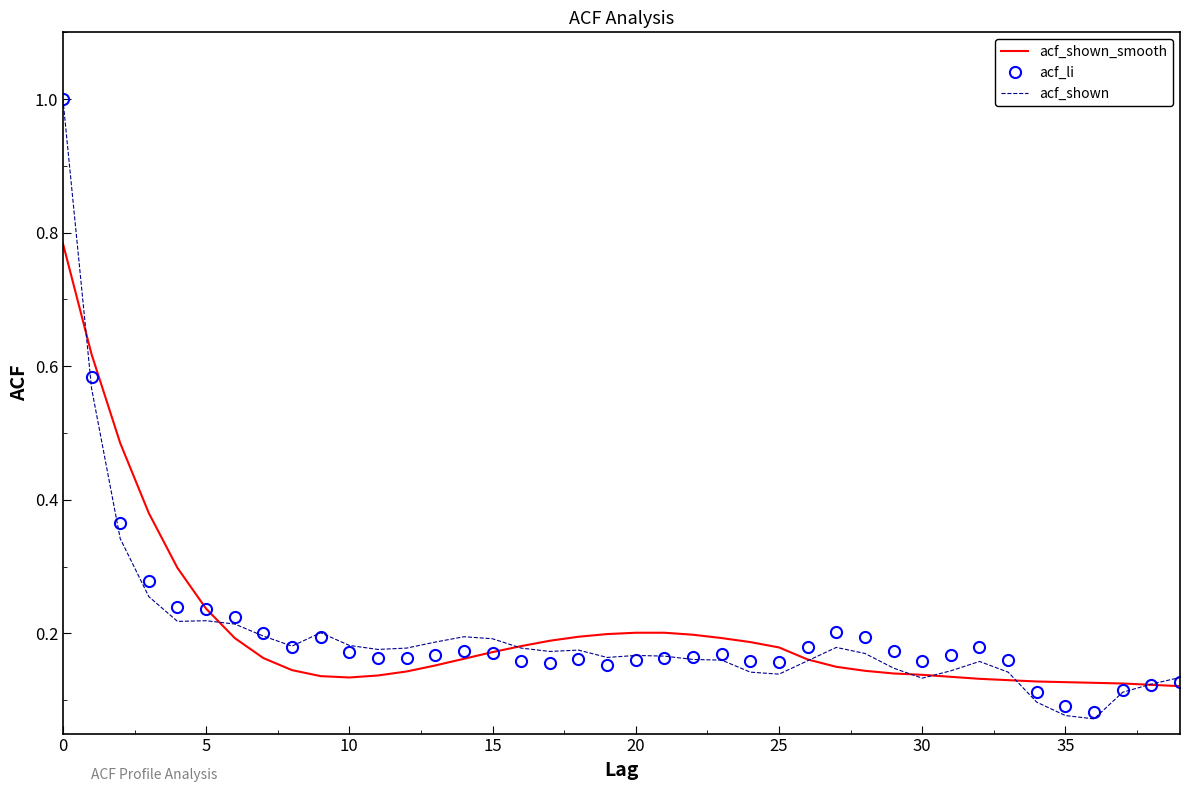

What is the maximum value for acf_li?

1.0